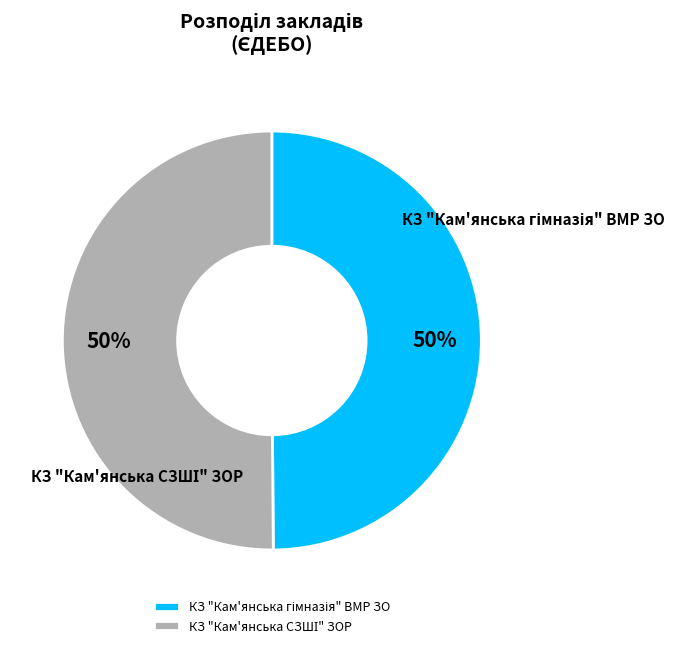

To the nearest percent, what is the average slice percentage?

50%